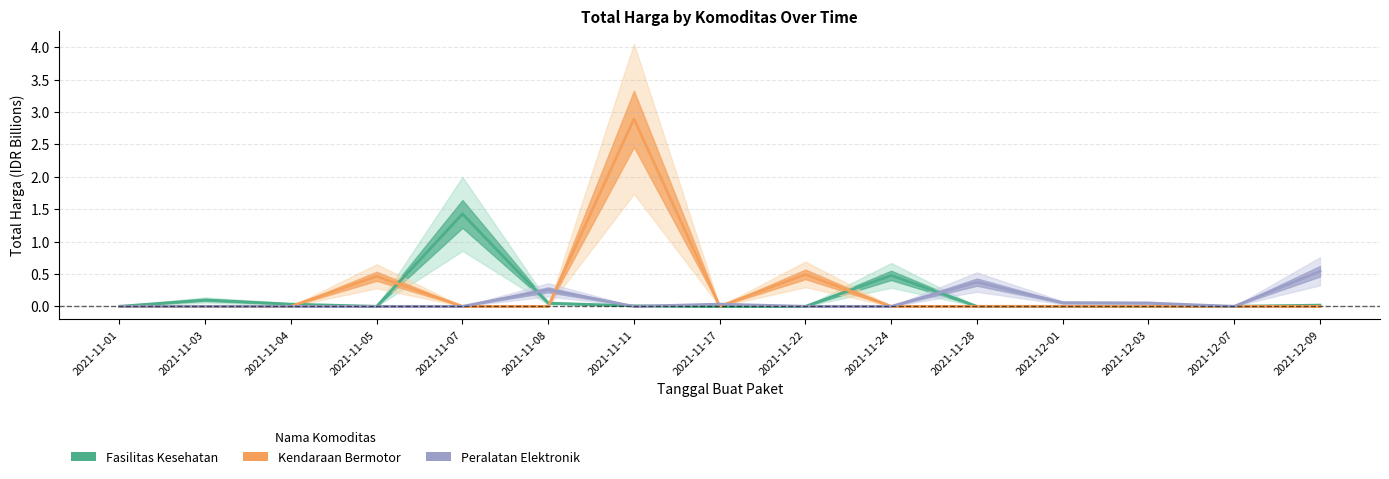

What is the maximum value for Fasilitas Kesehatan?

1.4